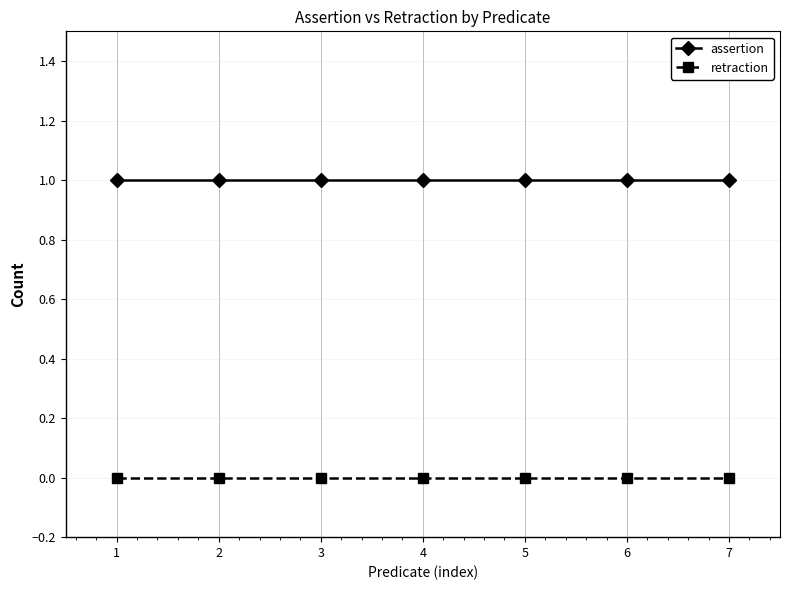

True or false: retraction and assertion cross at least once.

False